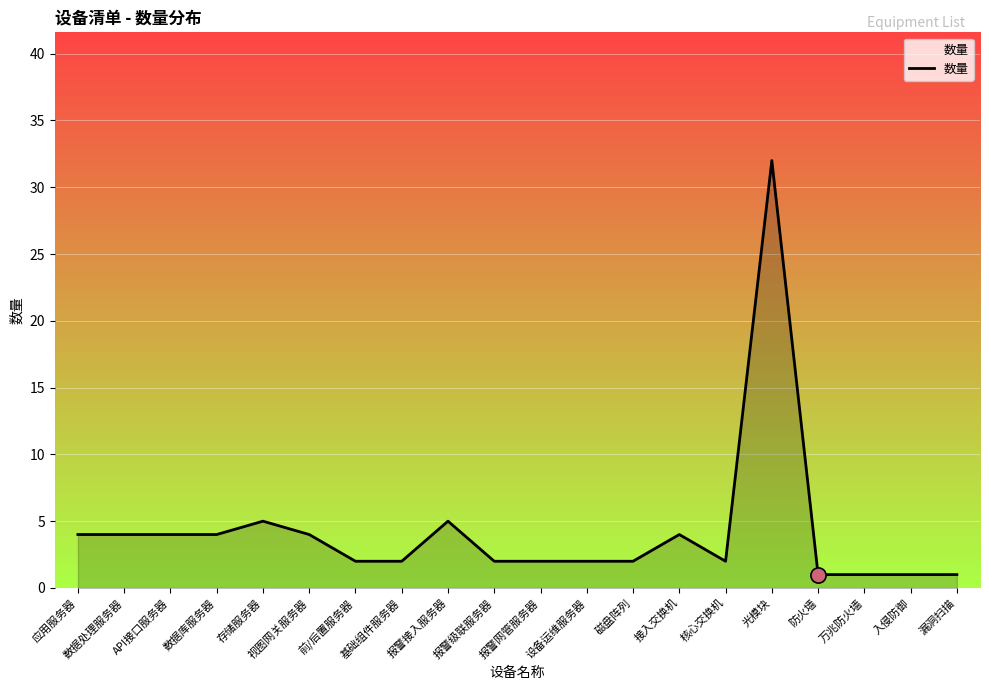

What is the ratio of the value at 防火墙 to the value at 万兆防火墙?

1.0